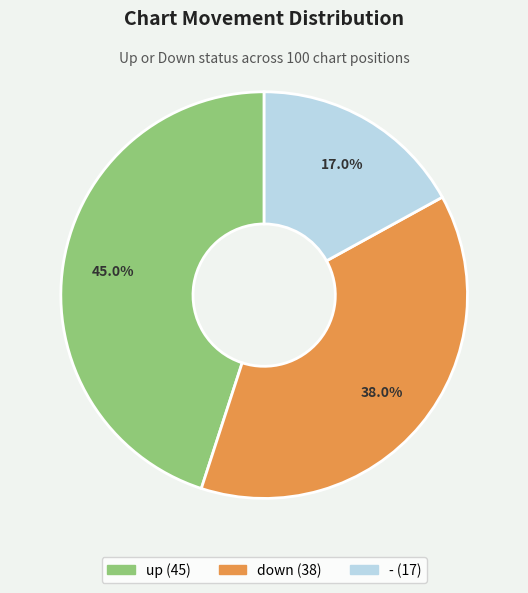

What portion of the pie excludes down?

62.0%